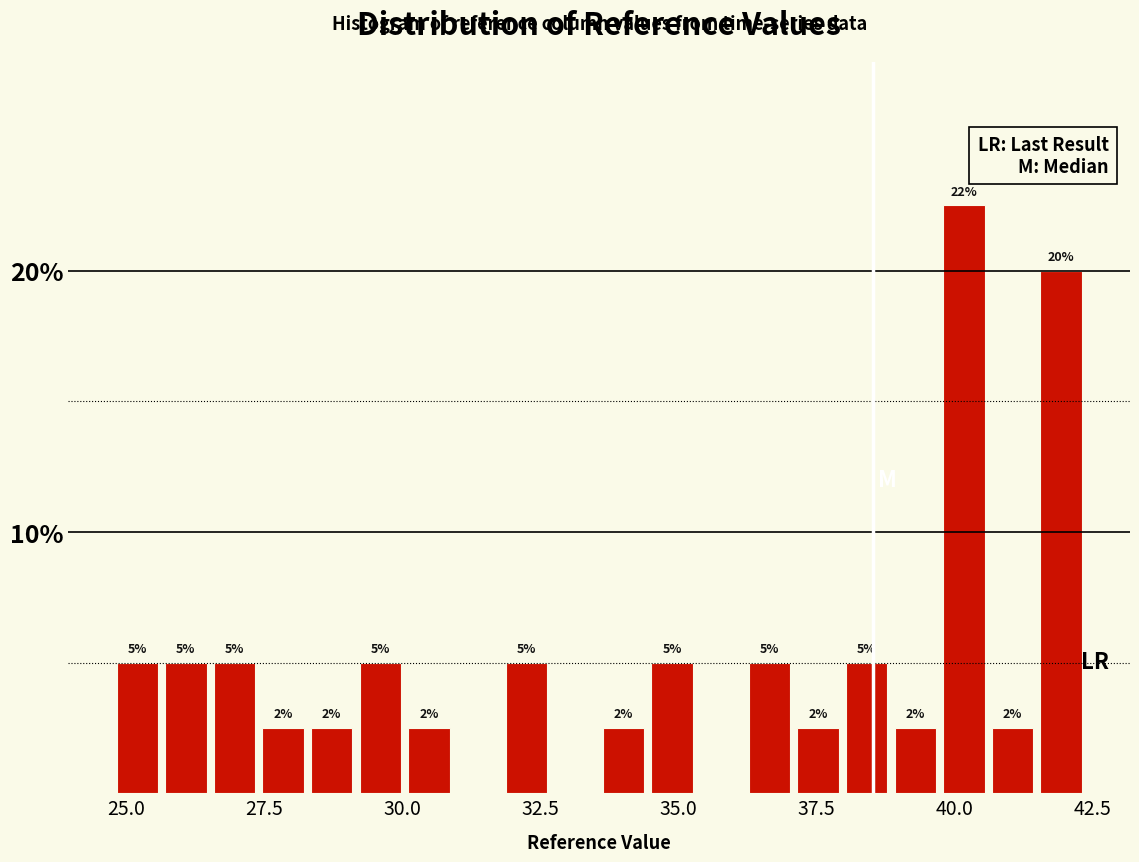

Around what value on the x-axis is the tallest bar? Give the approximate position of its centre, as read against the axis.

40.0